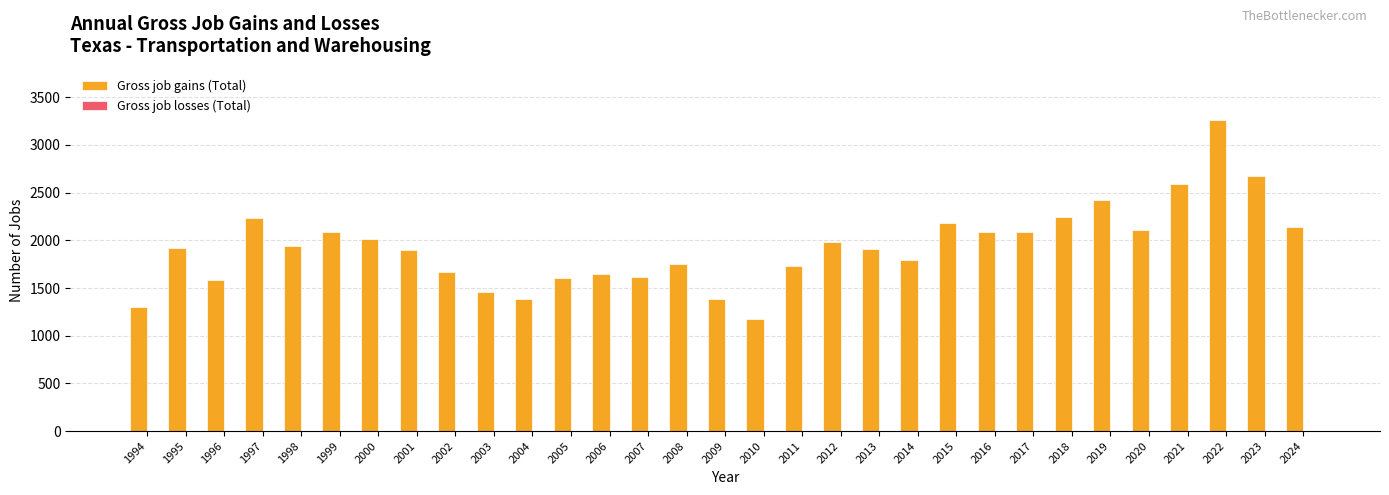

What is the average value?

1932